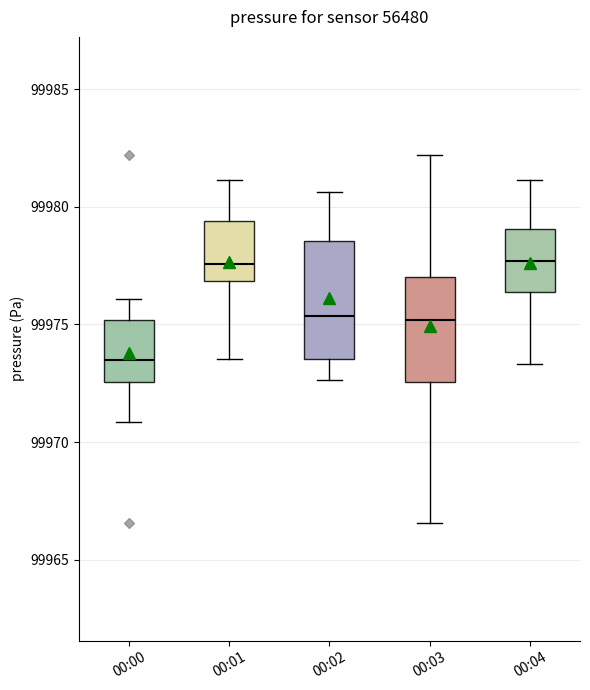

Comparing the boxes themselves (not the whiskers), which one is the tallest?

00:02